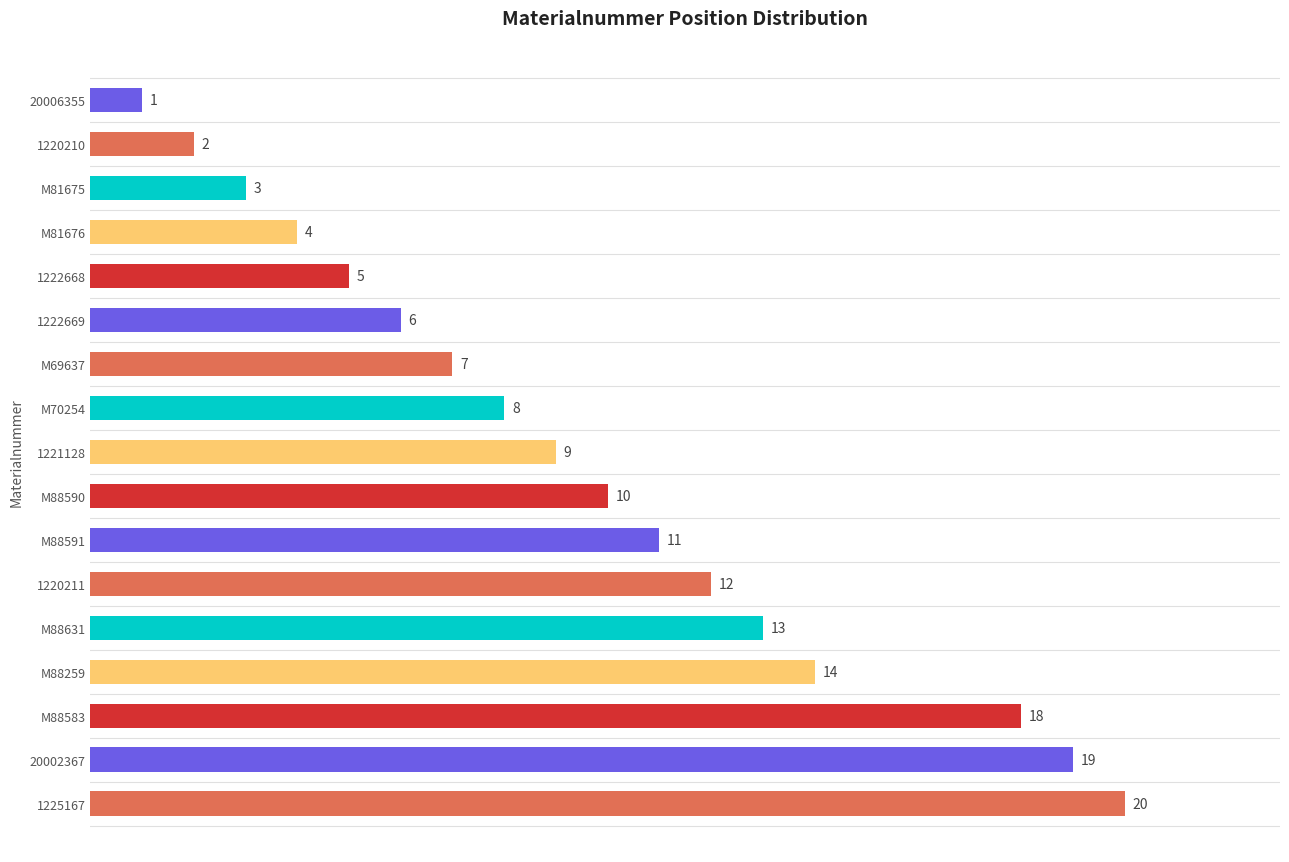

Where is the data nearest to the value 10?

M88590